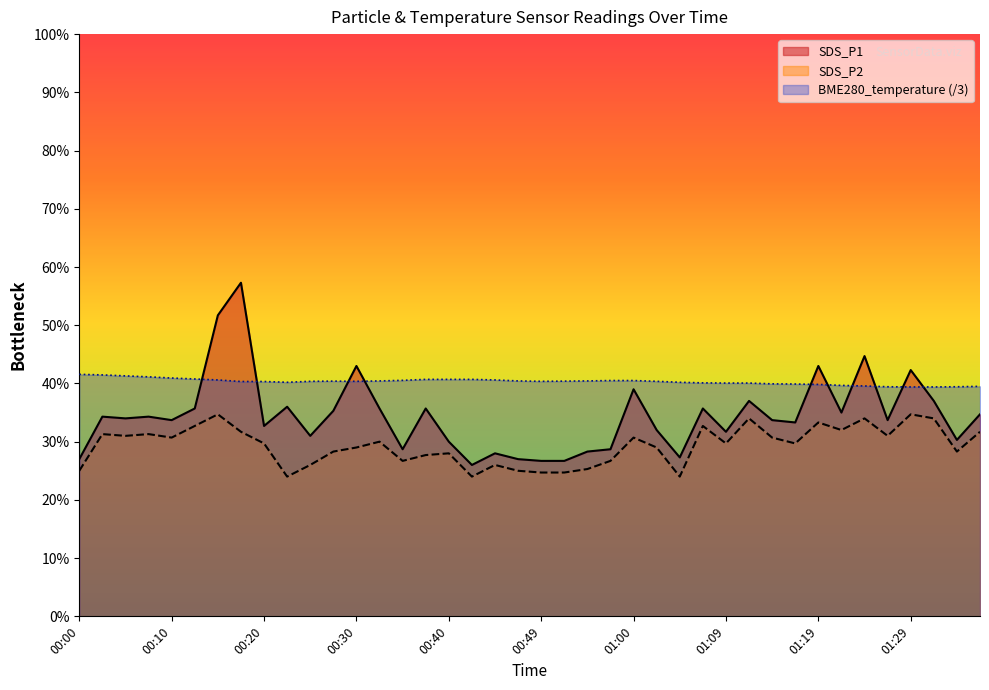

What position from the right is 00:40?

24